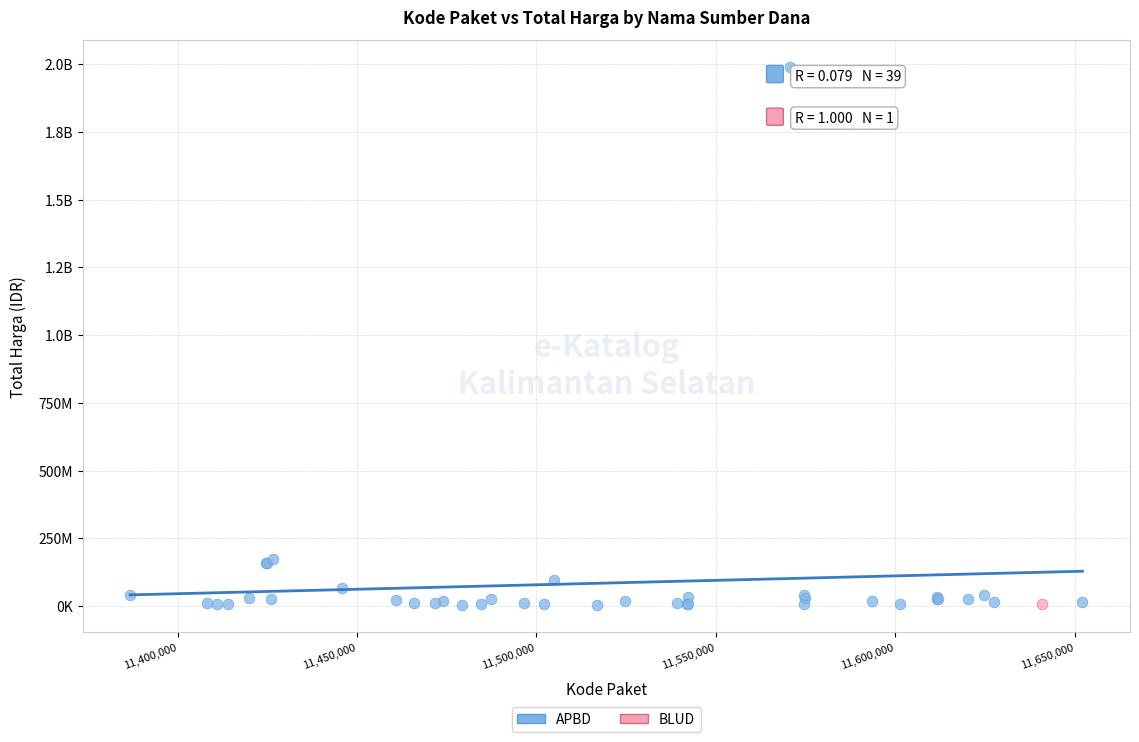

What are all the series names shown in the legend?

APBD, BLUD